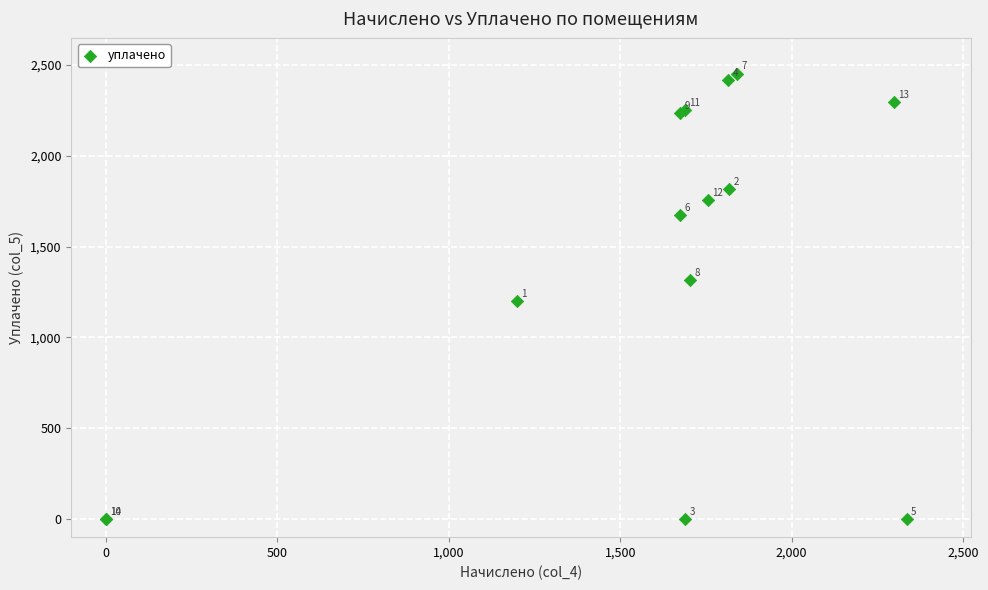

What Y value in the scatter plot is closest to 1226?

1198.9